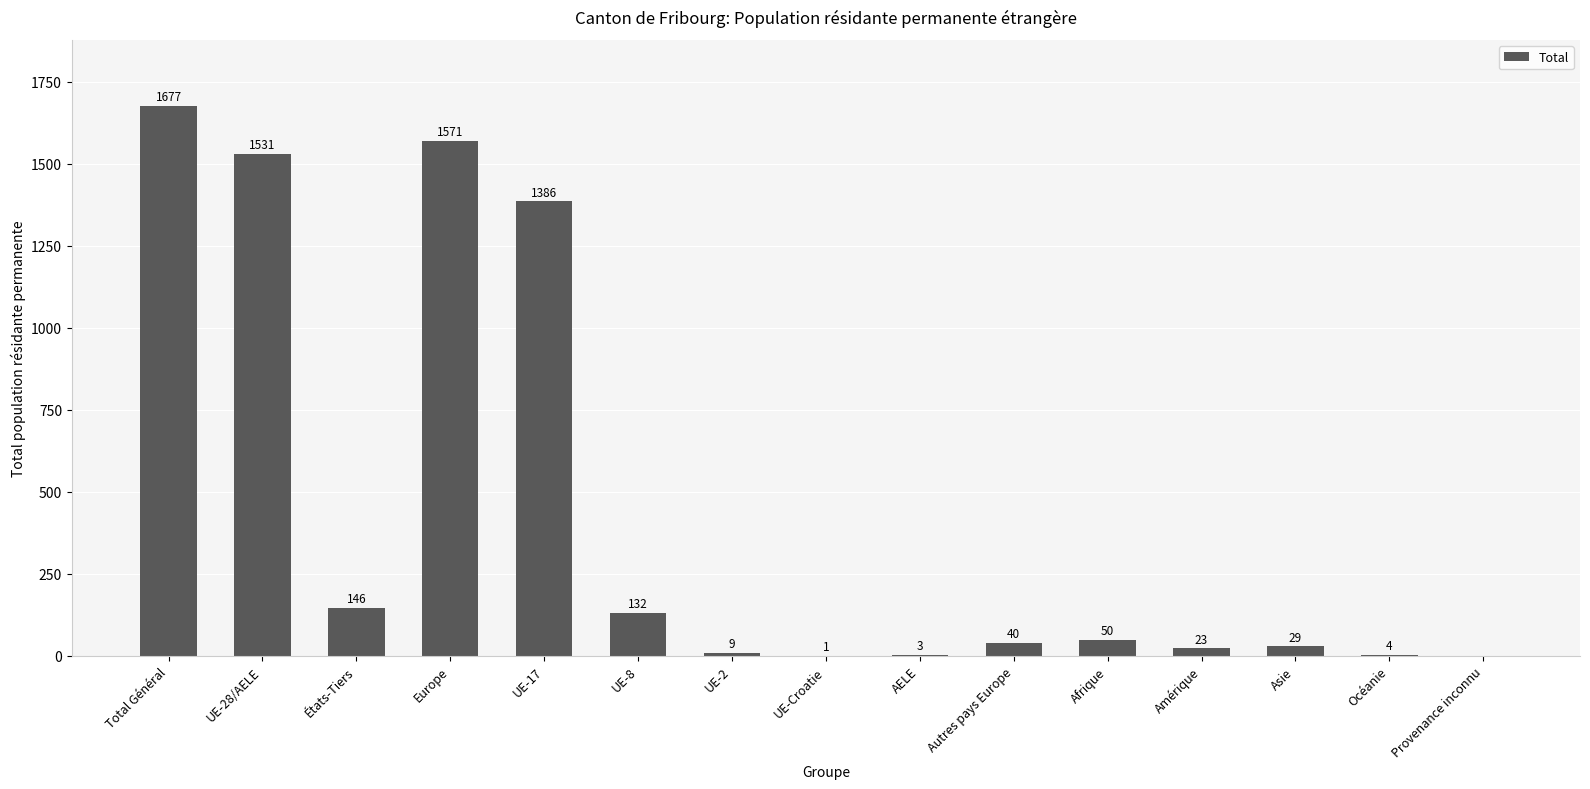

What is the difference between the values at UE-2 and UE-Croatie?

8